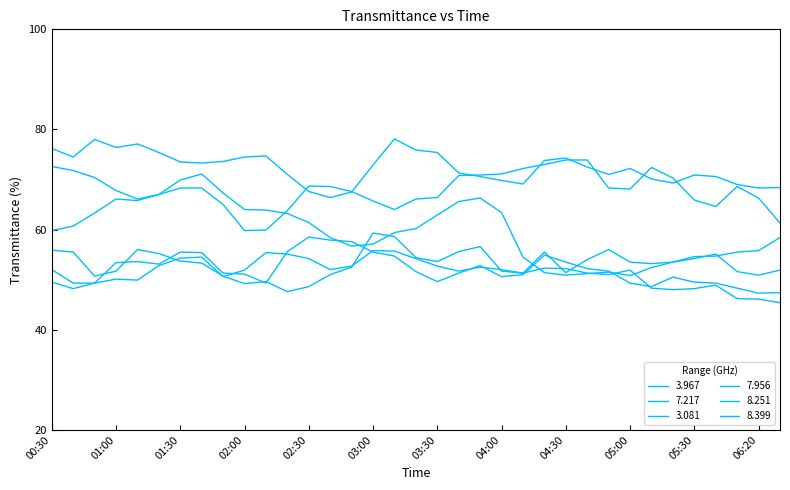

What is the maximum value shown in the chart?

78.1